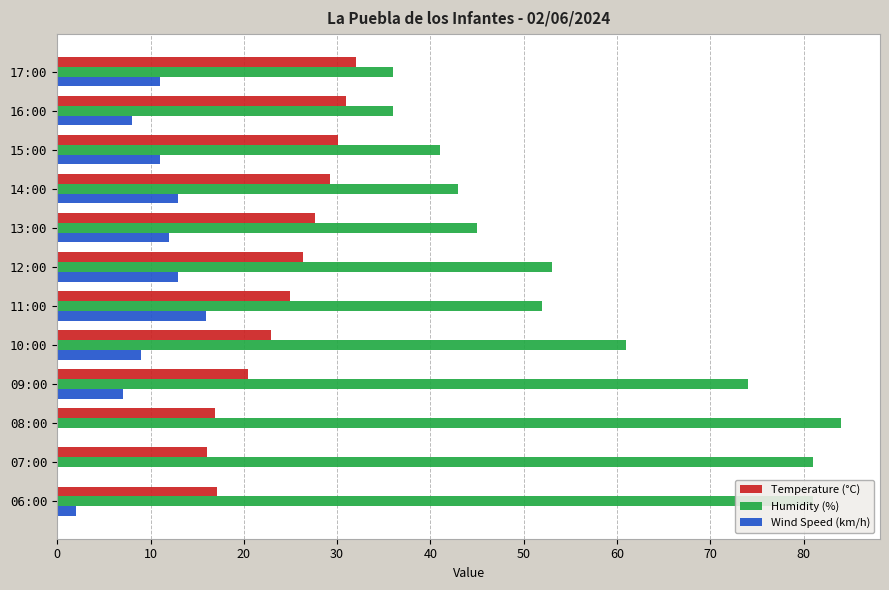

Which series has the largest total across all categories?

Humidity (%)